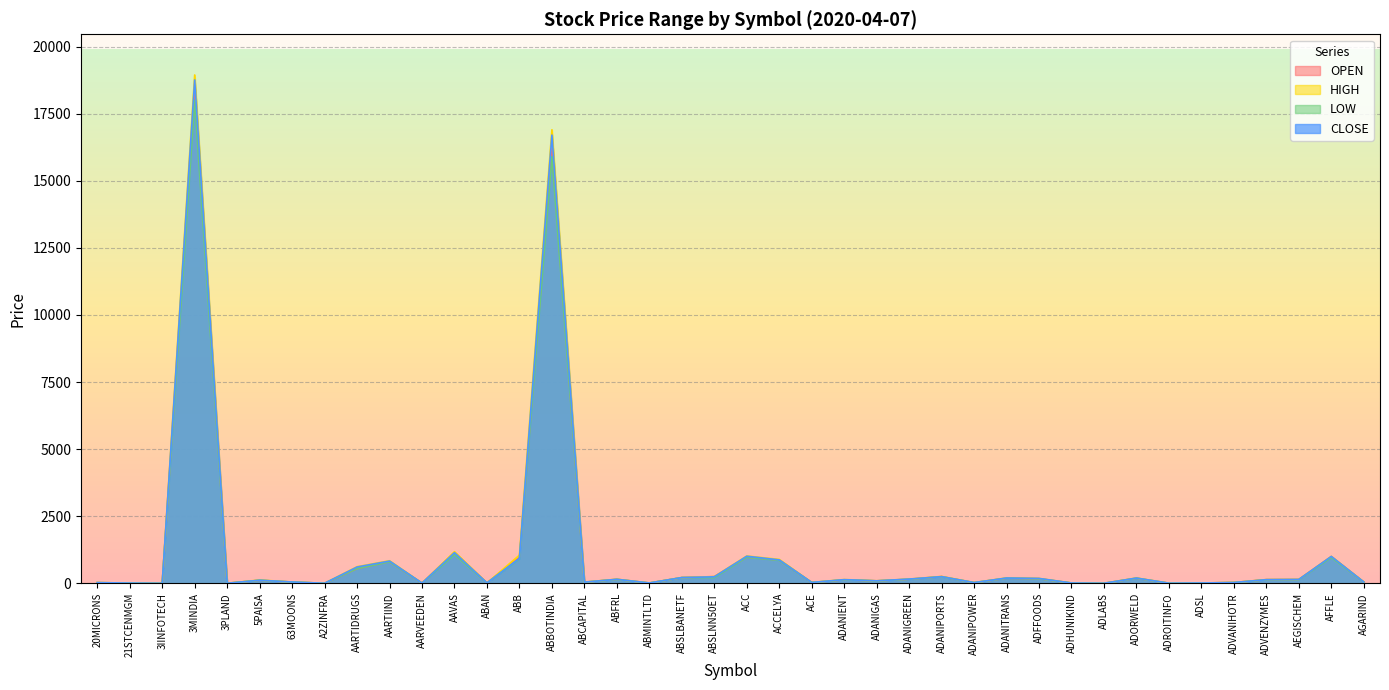

True or false: OPEN has a value of 50.0 at AEGISCHEM.

False